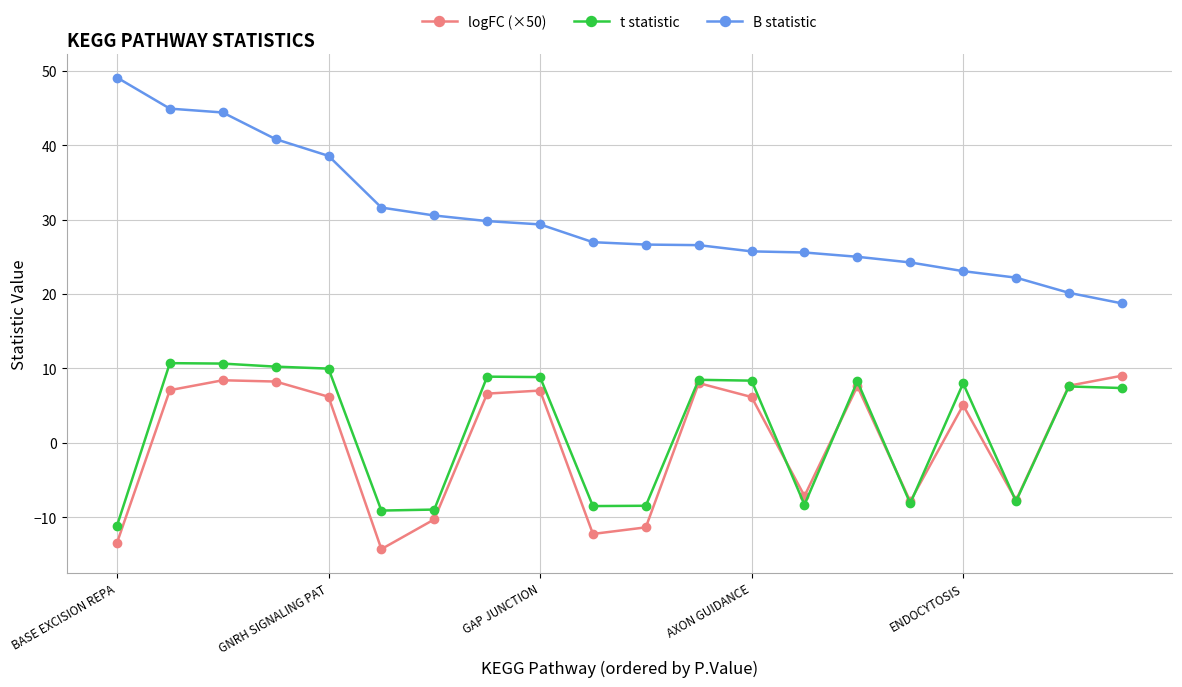

Which series has the largest total across all categories?

B statistic